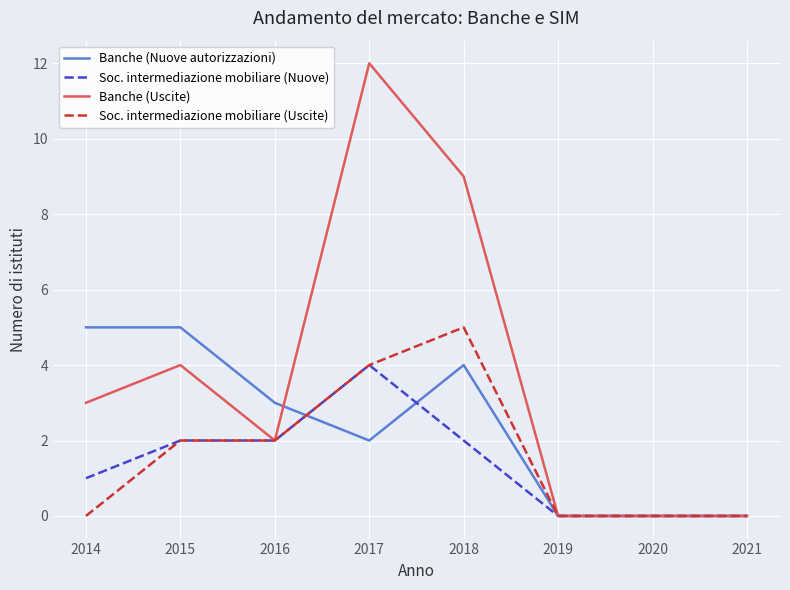

True or false: Banche (Uscite) has a value of 2 at 2015.

False